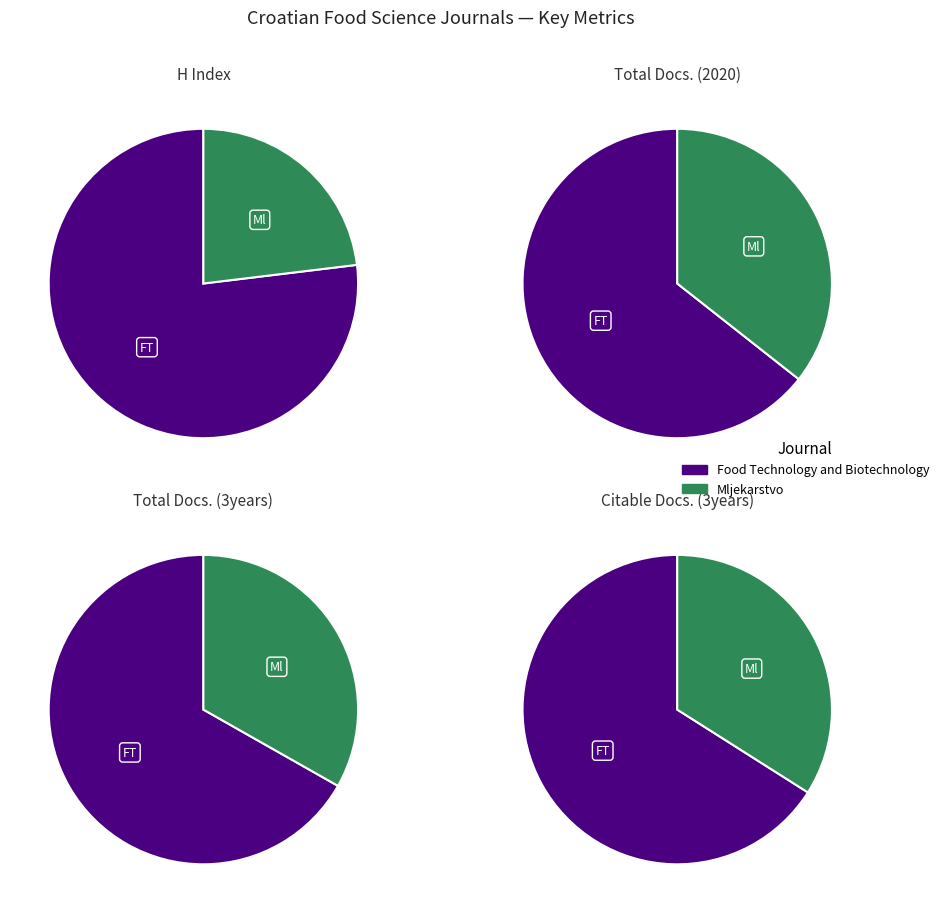

Rank the series at Mljekarstvo from highest to lowest value.

Total Docs. (3years), Citable Docs. (3years), Total Docs. (2020), H index